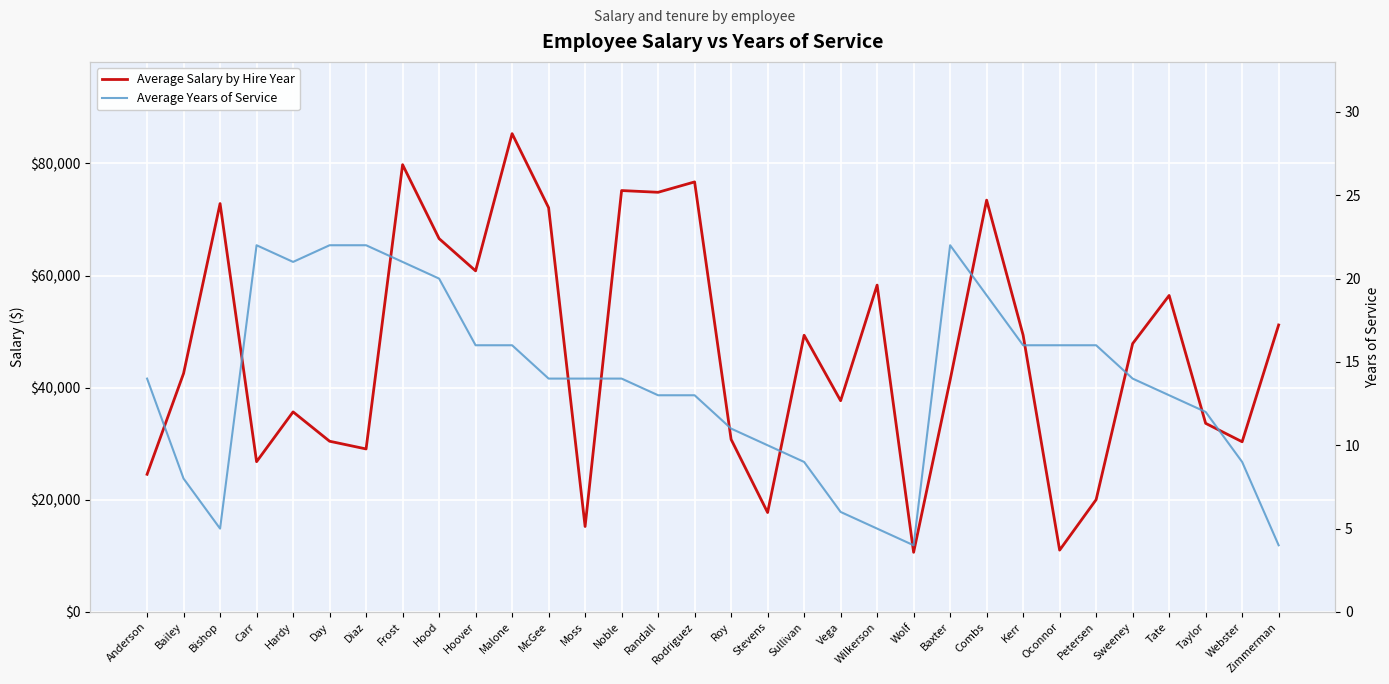

True or false: Average Years of Service and Average Salary by Hire Year intersect in this chart.

False